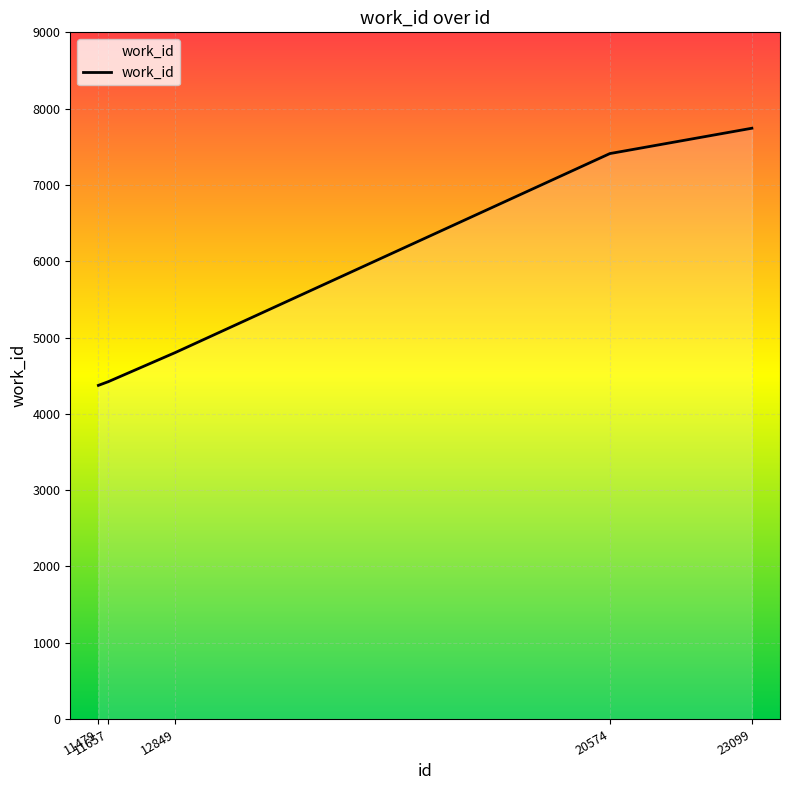

True or false: the data shows 1963 at 23099.

False